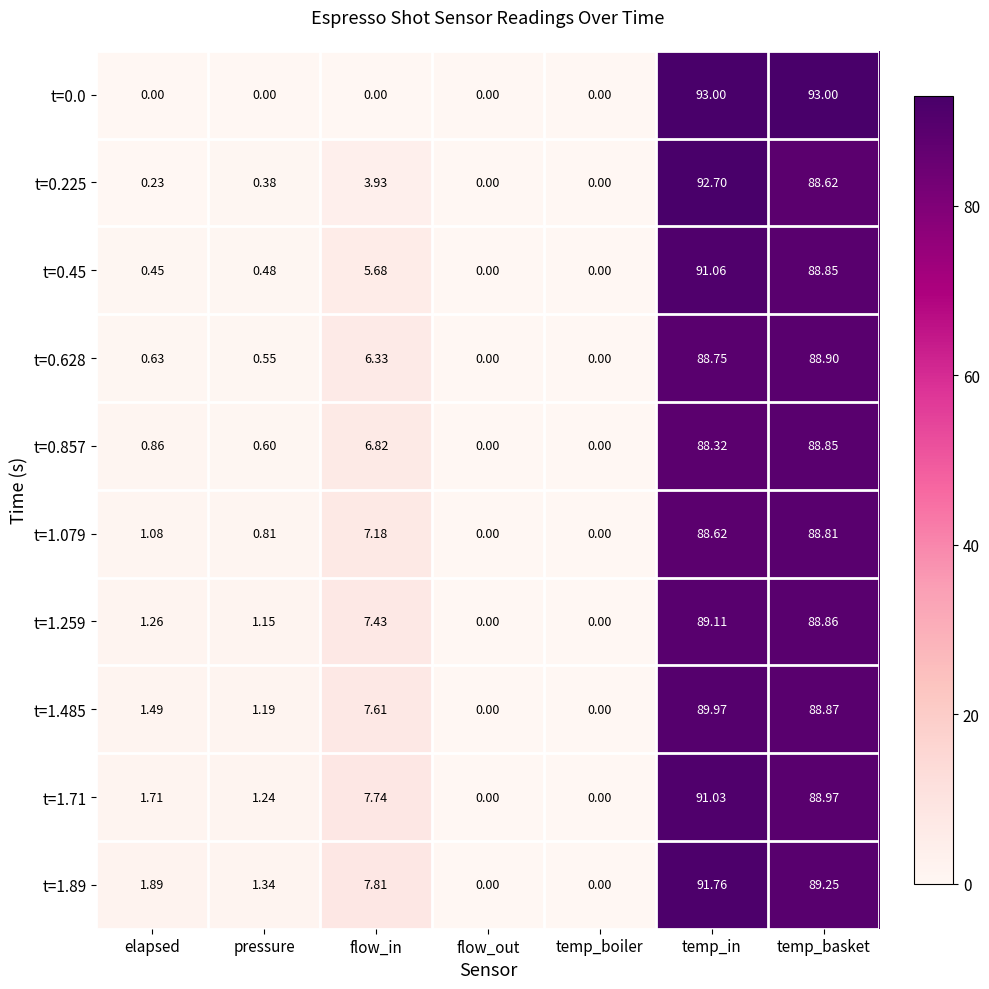

Where is t=1.259 nearest to the value 44?

flow_in